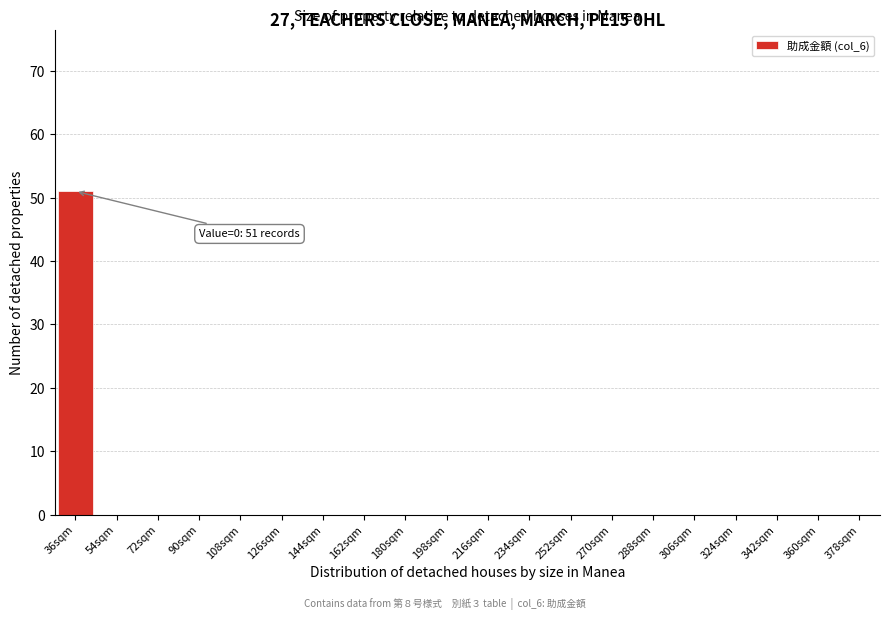

Reading left to right, transcribe all the data shown in this chart.

36sqm=51	54sqm=0	72sqm=0	90sqm=0	108sqm=0	126sqm=0	144sqm=0	162sqm=0	180sqm=0	198sqm=0	216sqm=0	234sqm=0	252sqm=0	270sqm=0	288sqm=0	306sqm=0	324sqm=0	342sqm=0	360sqm=0	378sqm=0